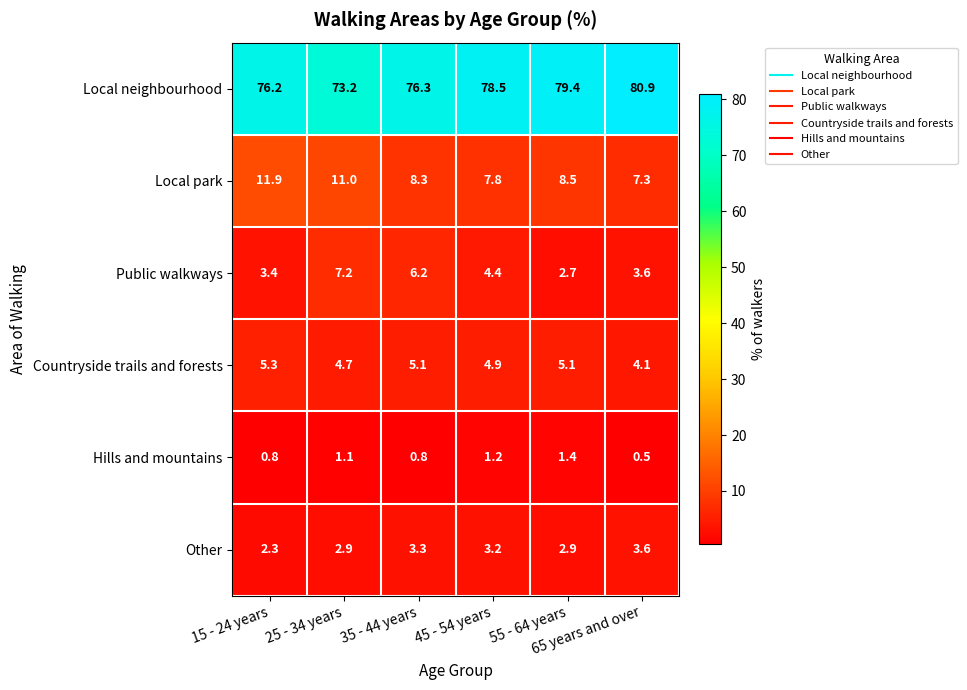

At how many categories does at least one series exceed 16?

6